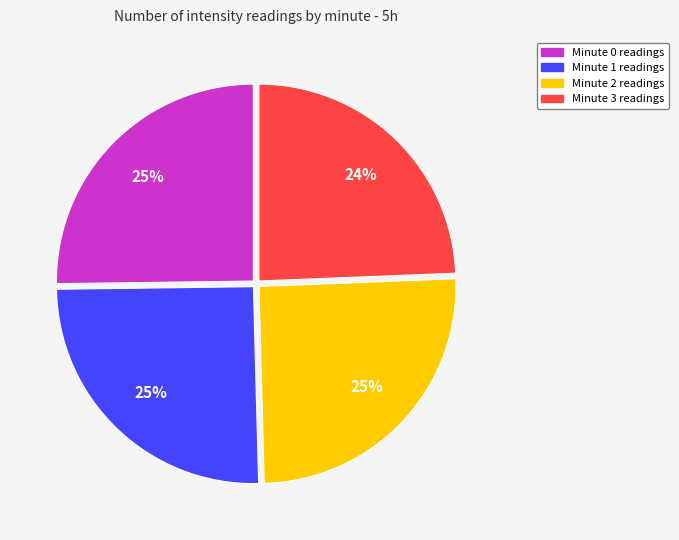

Is it true that Minute 2 readings is 38% of the pie?

False